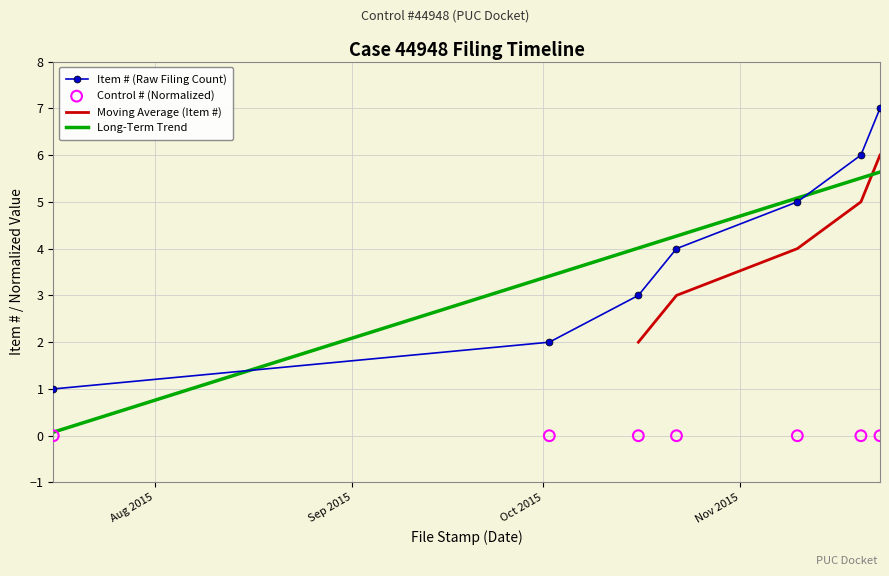

What is the change in value from 2015-10-22 to 2015-11-20?

+2